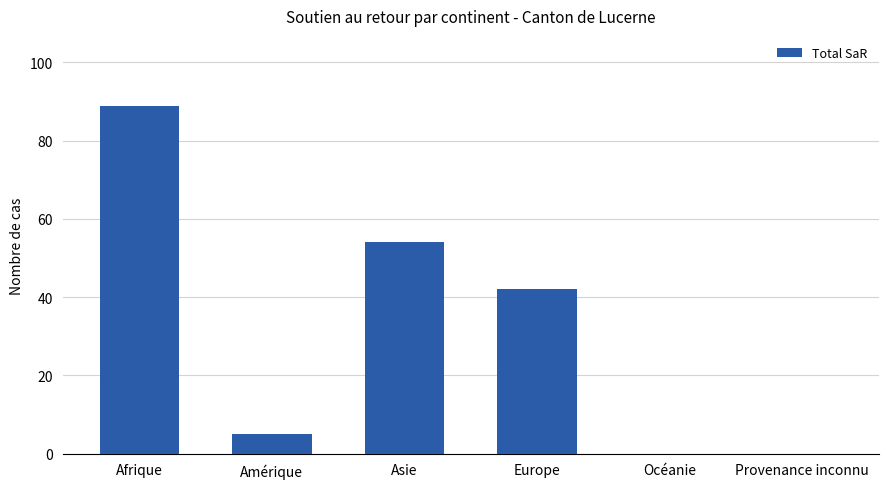

Are the bars grouped side by side (vs. stacked)?

No